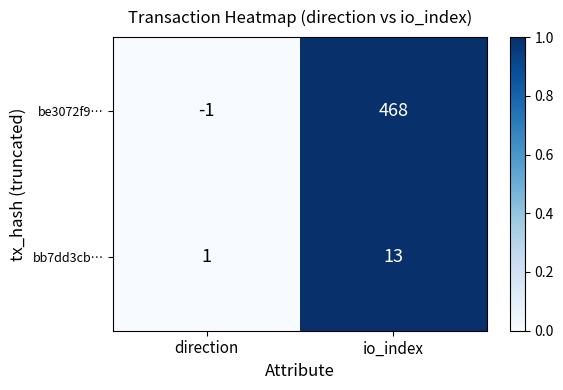

At which label is be3072f9… closest to 233?

direction